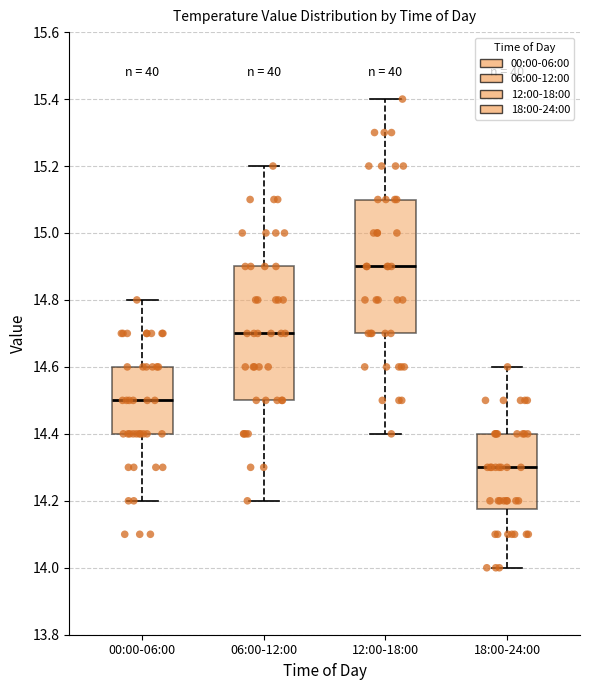

Reading left to right, read every box against the y-axis: the position of its median line, the range the box covers, and the ends of its whiskers. The values are not printed on the chart, so give them approximately, as read against the axis.

00:00-06:00: median 14.50, box 14.40 to 14.60, whiskers 14.20 to 14.80
06:00-12:00: median 14.70, box 14.50 to 14.90, whiskers 14.20 to 15.20
12:00-18:00: median 14.90, box 14.70 to 15.10, whiskers 14.40 to 15.40
18:00-24:00: median 14.30, box 14.18 to 14.40, whiskers 14.00 to 14.60